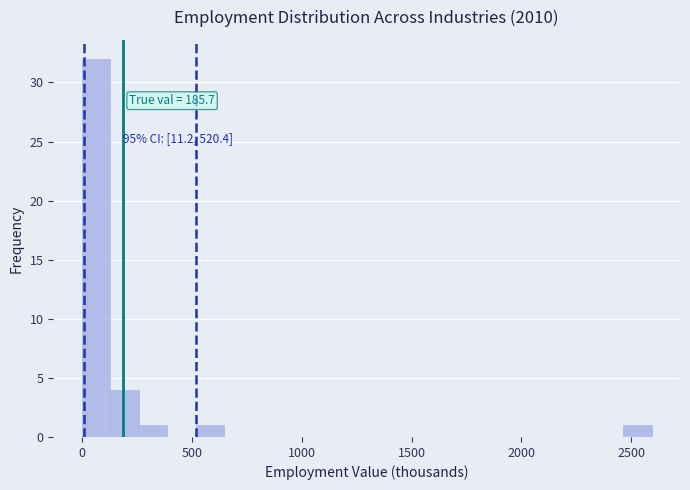

Around what value on the x-axis is the tallest bar? Give the approximate position of its centre, as read against the axis.

50